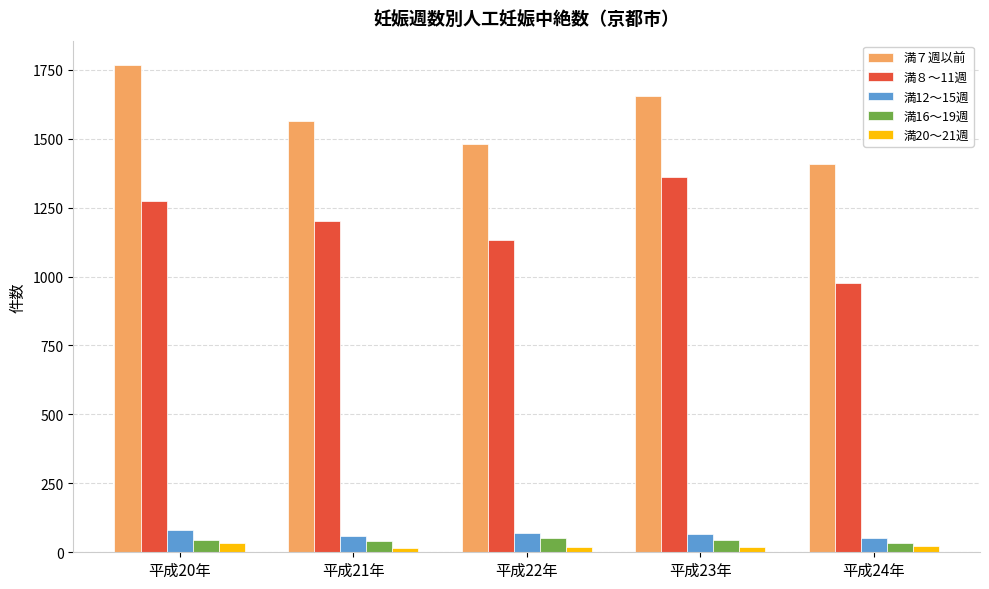

What position from the right is 平成20年?

5